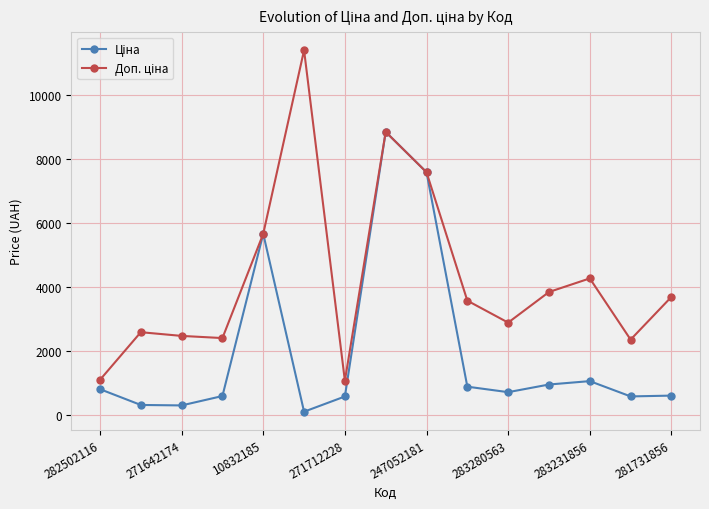

Does the chart display data point markers on the line(s)?

Yes